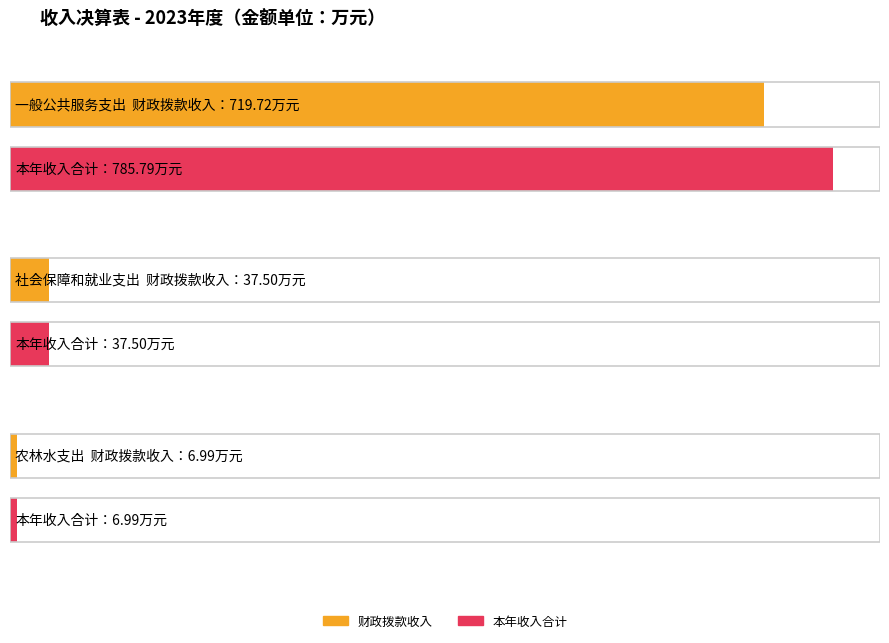

What is the value of the 其他收入 bar at the 1st from the left?

66.1